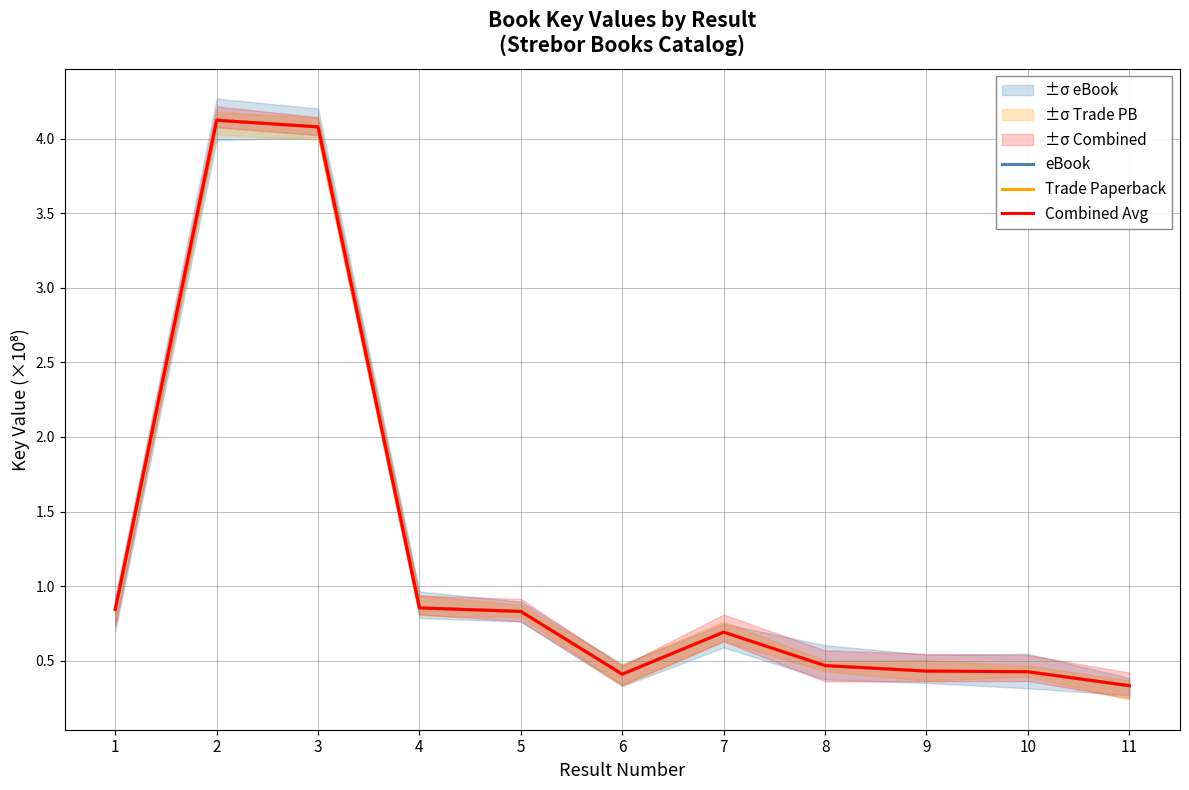

Is this an area chart (filled region under the line)?

No